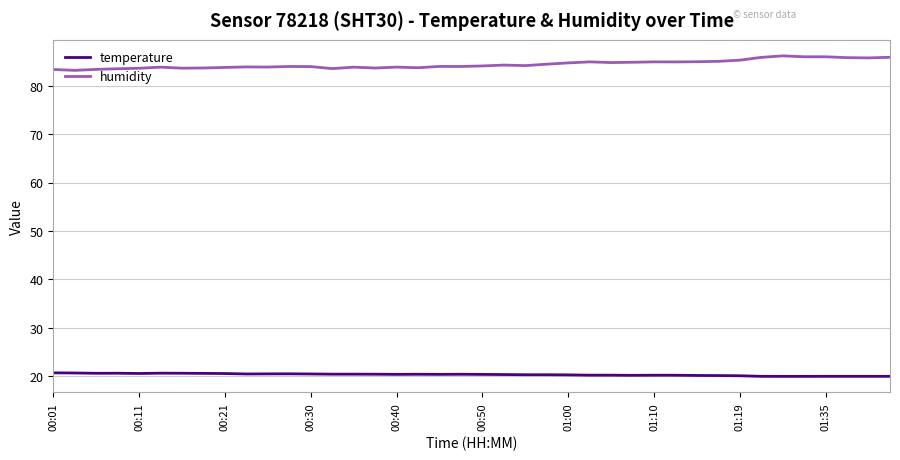

True or false: temperature and humidity cross at least once.

False